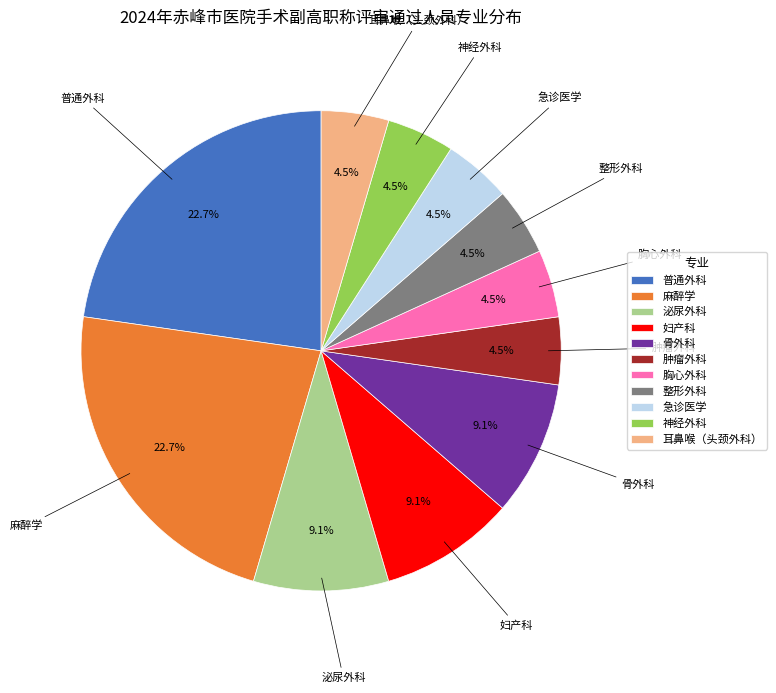

Is there a majority slice in this chart?

No